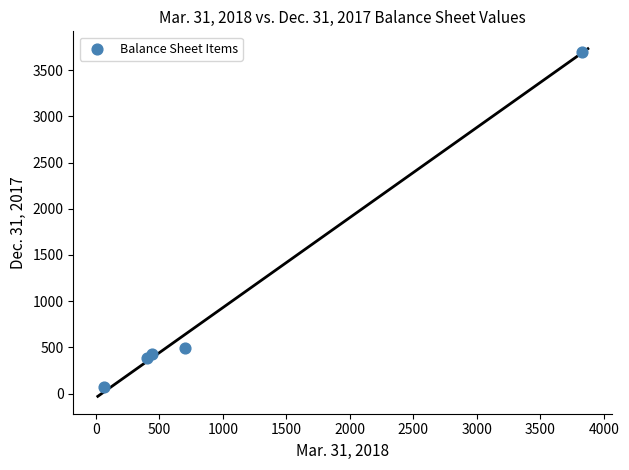

What Y value in the scatter plot is closest to 1884?

497